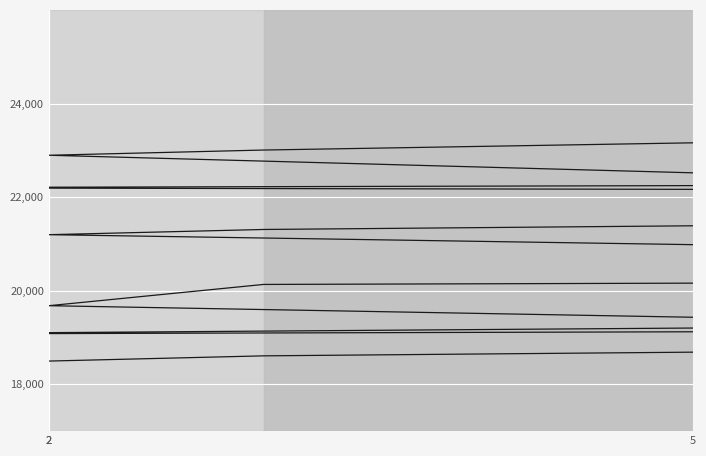

True or false: the data shows 14741.6 at 15.

False